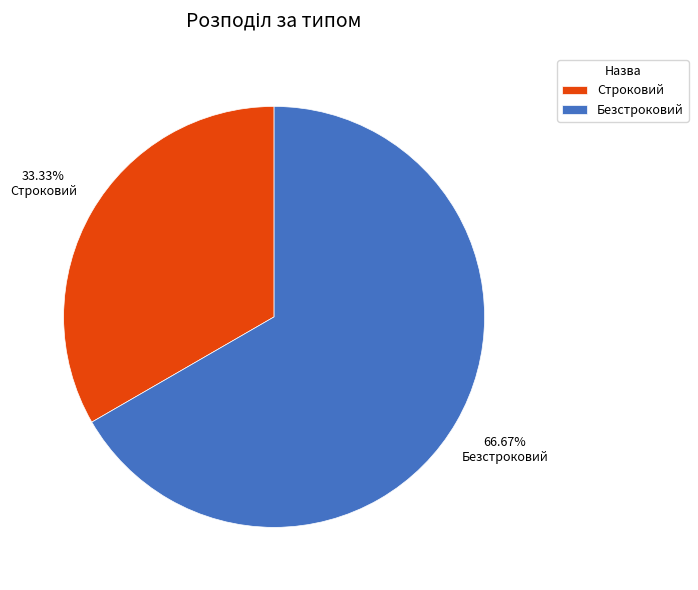

True or false: Безстроковий accounts for 67% of the total.

True